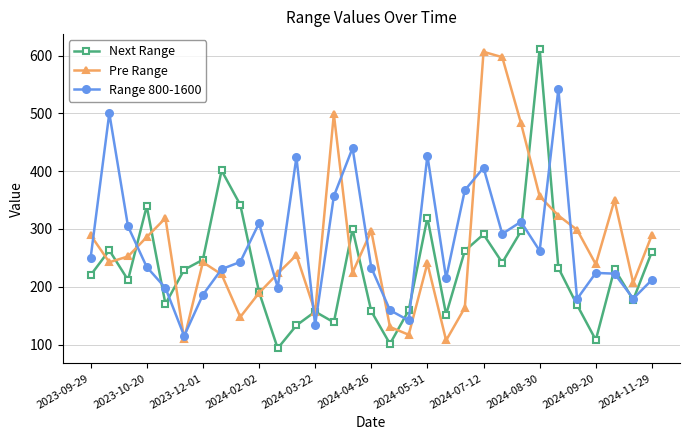

True or false: Range 800-1600 has more than 2 interior local peaks.

True